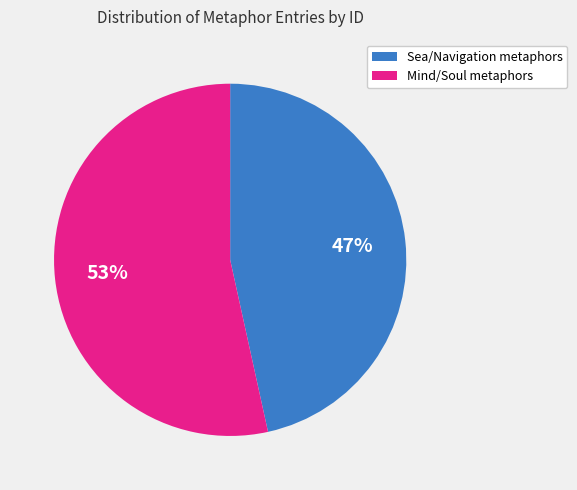

To the nearest percent, what is the average slice percentage?

50%